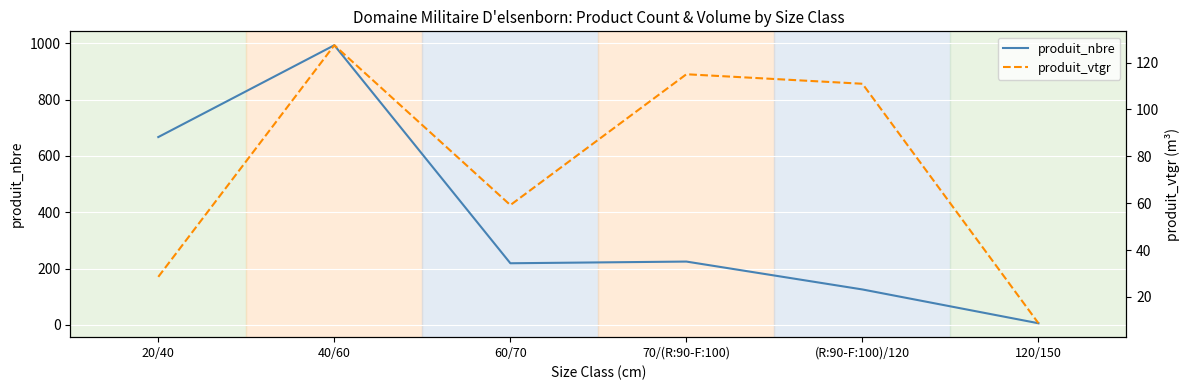

What is the label of the 6th point from the left?

120/150